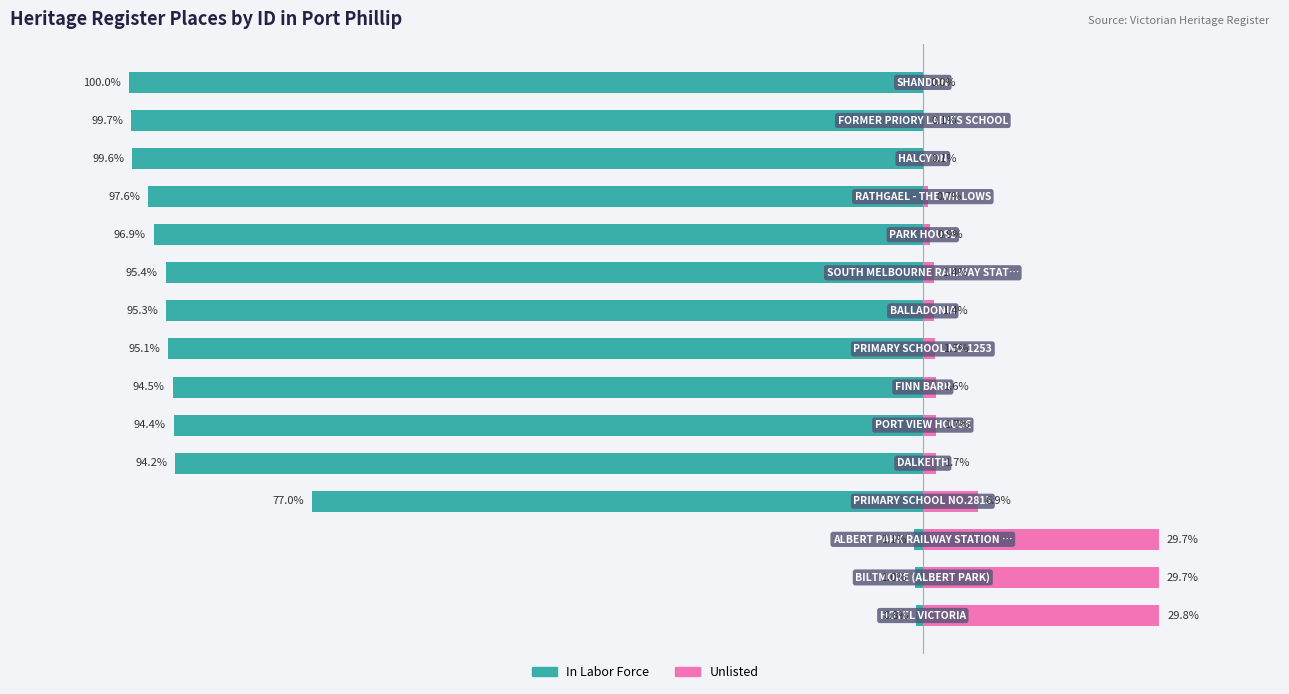

Does the chart contain stacked bars?

No